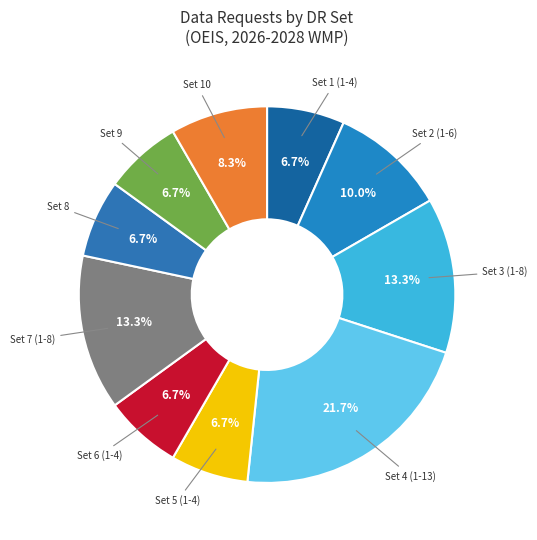

Count the number of slices in the pie.

10